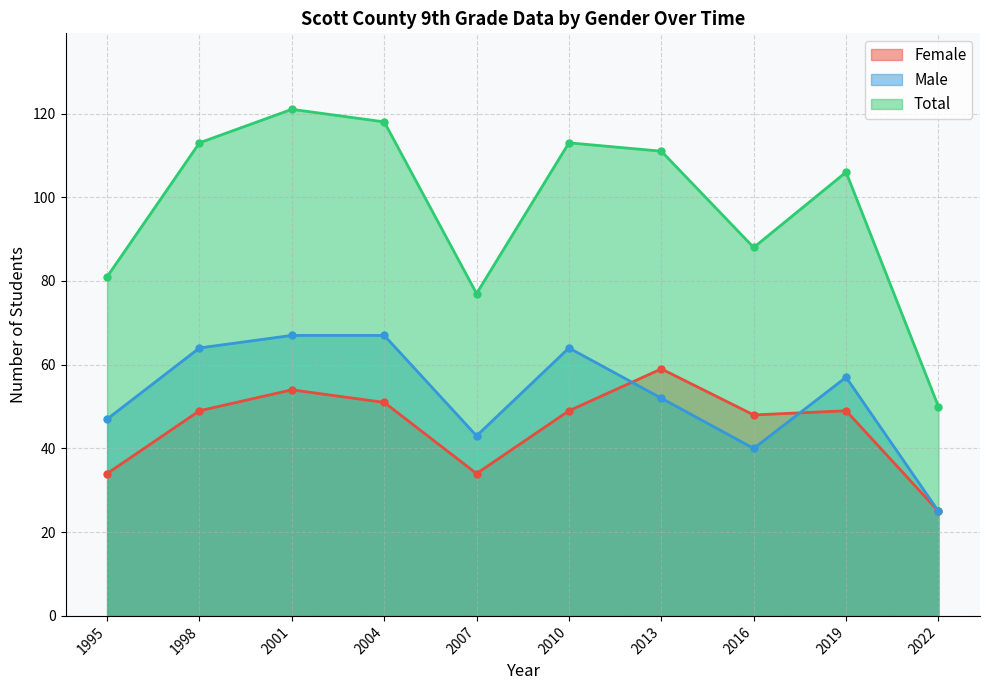

Which series ends up on top after the final intersection of Male and Female?

Male